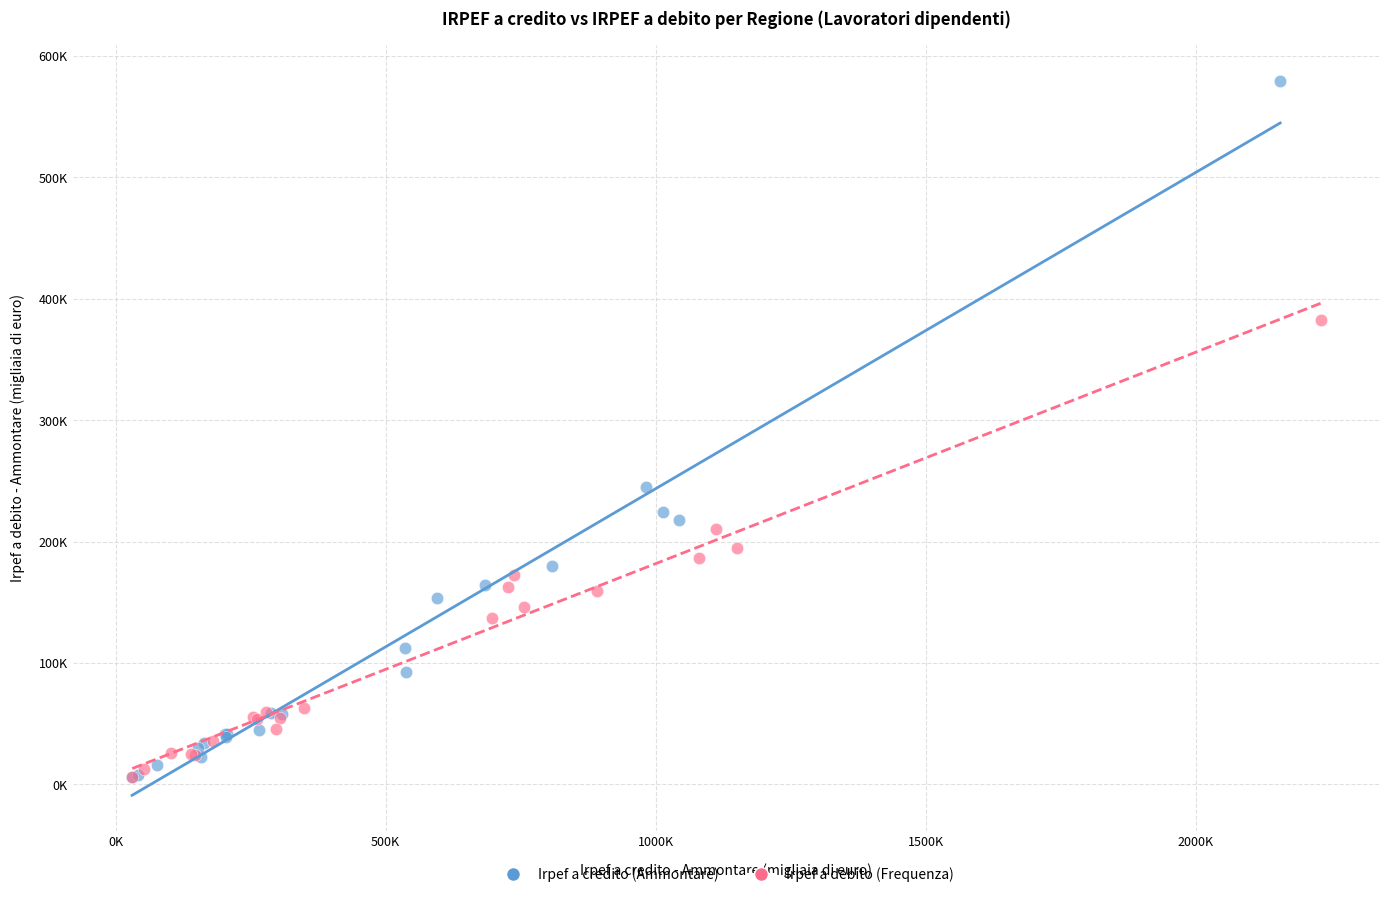

What are all the series names shown in the legend?

Irpef a credito (Ammontare), Irpef a debito (Frequenza)